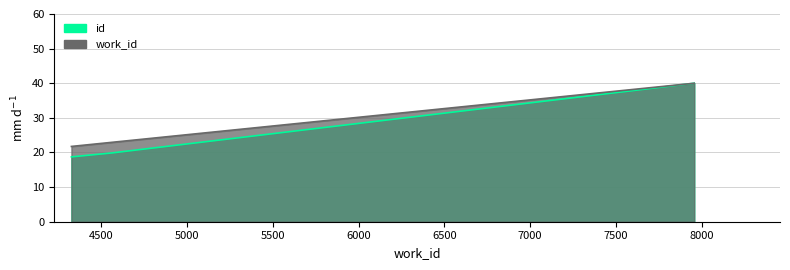

How many values in the work_id series are below 22?

1